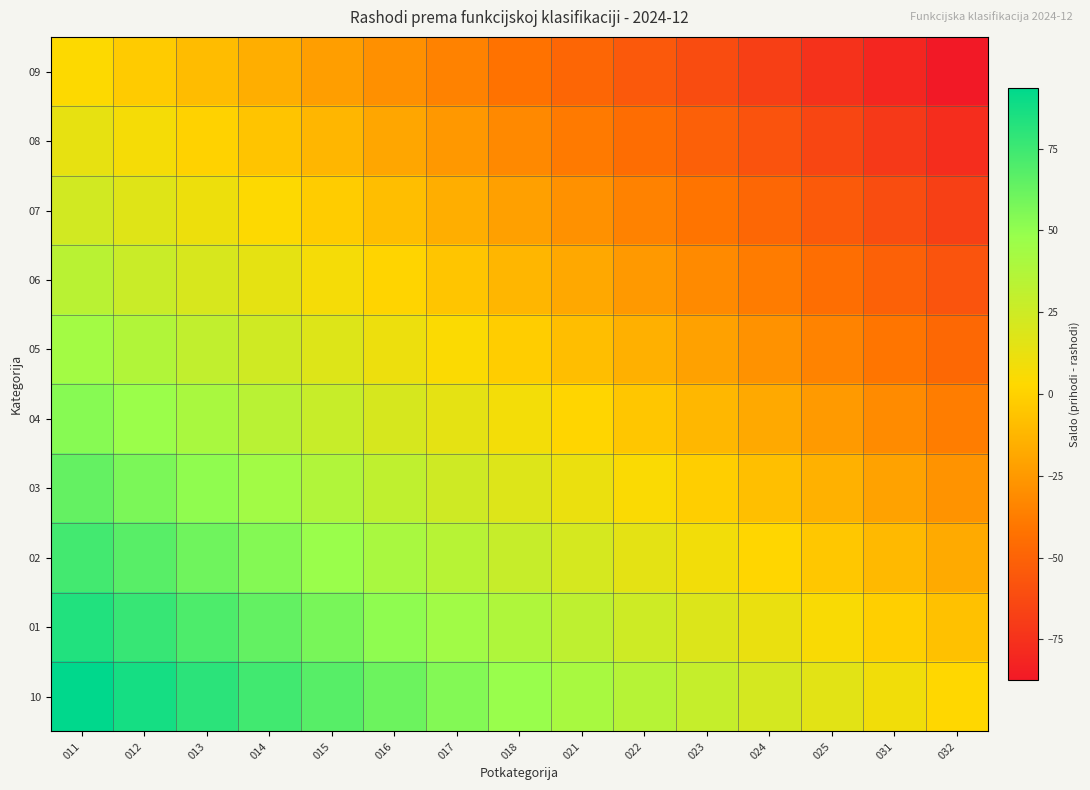

Reading right to left, what are all the values shown in this chart?

09: 032=-87.5	031=-81.0	025=-74.5	024=-68.0	023=-61.5	022=-55.0	021=-48.5	018=-42.0	017=-35.5	016=-29.0	015=-22.5	014=-16.0	013=-9.5	012=-3.0	011=3.5
08: 032=-77.5	031=-71.0	025=-64.5	024=-58.0	023=-51.5	022=-45.0	021=-38.5	018=-32.0	017=-25.5	016=-19.0	015=-12.5	014=-6.0	013=0.5	012=7.0	011=13.5
07: 032=-67.5	031=-61.0	025=-54.5	024=-48.0	023=-41.5	022=-35.0	021=-28.5	018=-22.0	017=-15.5	016=-9.0	015=-2.5	014=4.0	013=10.5	012=17.0	011=23.5
06: 032=-57.5	031=-51.0	025=-44.5	024=-38.0	023=-31.5	022=-25.0	021=-18.5	018=-12.0	017=-5.5	016=1.0	015=7.5	014=14.0	013=20.5	012=27.0	011=33.5
05: 032=-47.5	031=-41.0	025=-34.5	024=-28.0	023=-21.5	022=-15.0	021=-8.5	018=-2.0	017=4.5	016=11.0	015=17.5	014=24.0	013=30.5	012=37.0	011=43.5
04: 032=-37.5	031=-31.0	025=-24.5	024=-18.0	023=-11.5	022=-5.0	021=1.5	018=8.0	017=14.5	016=21.0	015=27.5	014=34.0	013=40.5	012=47.0	011=53.5
03: 032=-27.5	031=-21.0	025=-14.5	024=-8.0	023=-1.5	022=5.0	021=11.5	018=18.0	017=24.5	016=31.0	015=37.5	014=44.0	013=50.5	012=57.0	011=63.5
02: 032=-17.5	031=-11.0	025=-4.5	024=2.0	023=8.5	022=15.0	021=21.5	018=28.0	017=34.5	016=41.0	015=47.5	014=54.0	013=60.5	012=67.0	011=73.5
01: 032=-7.5	031=-1.0	025=5.5	024=12.0	023=18.5	022=25.0	021=31.5	018=38.0	017=44.5	016=51.0	015=57.5	014=64.0	013=70.5	012=77.0	011=83.5
10: 032=2.5	031=9.0	025=15.5	024=22.0	023=28.5	022=35.0	021=41.5	018=48.0	017=54.5	016=61.0	015=67.5	014=74.0	013=80.5	012=87.0	011=93.5